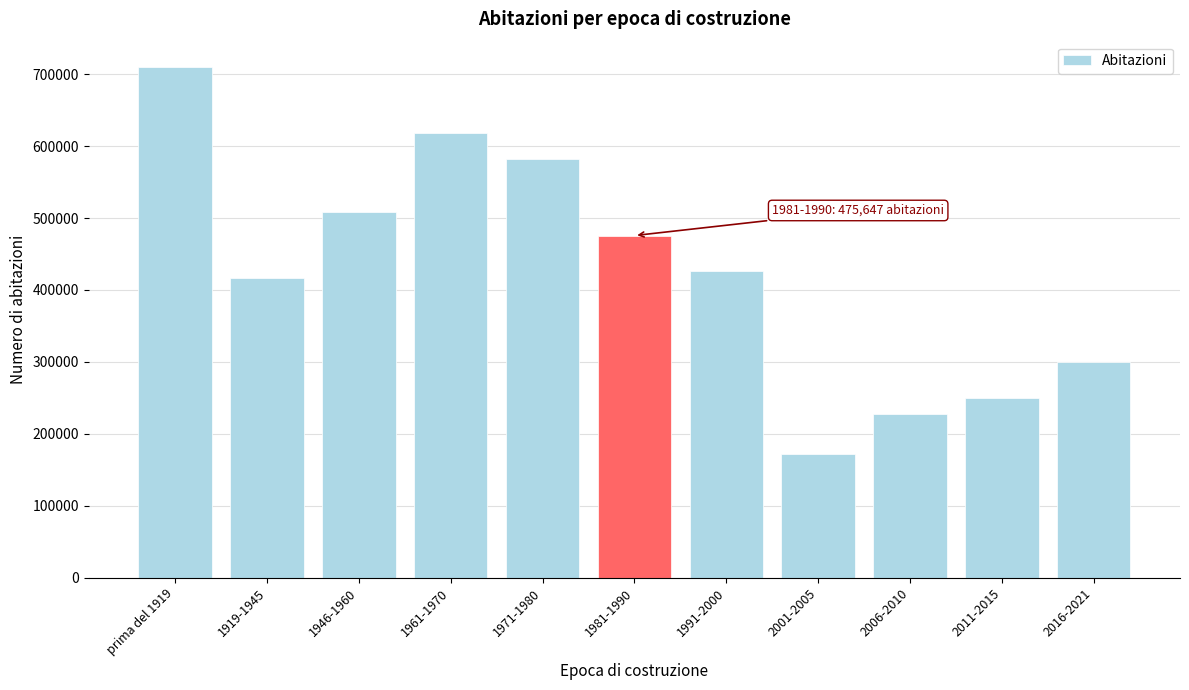

Reading left to right, what are all the values shown in this chart?

709692	416921	509085	618076	582154	475647	426327	172585	227948	249394	300459